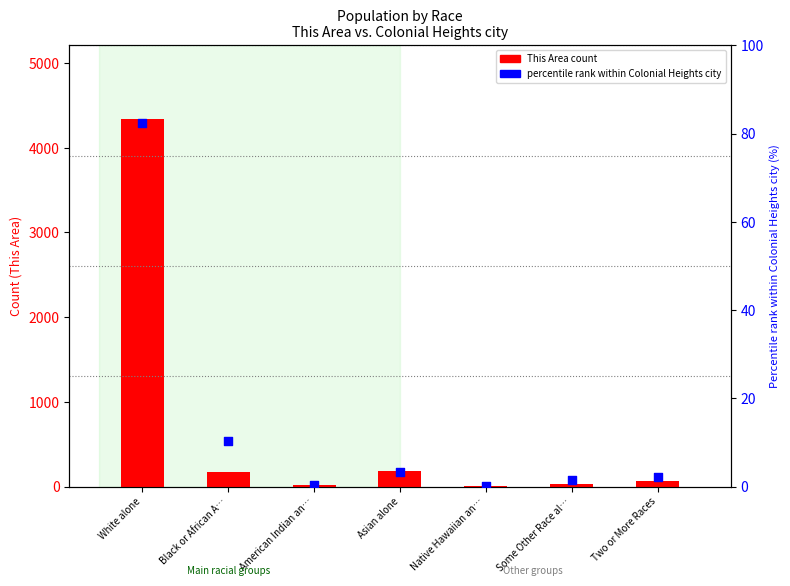

Is the value of This Area count at American Indian an… greater than the value of percentile rank within Colonial Heights city at Black or African A…?

Yes